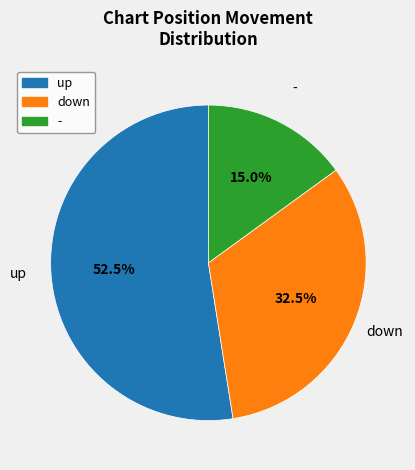

Approximately how many times larger is the value at - compared to down?

0.5